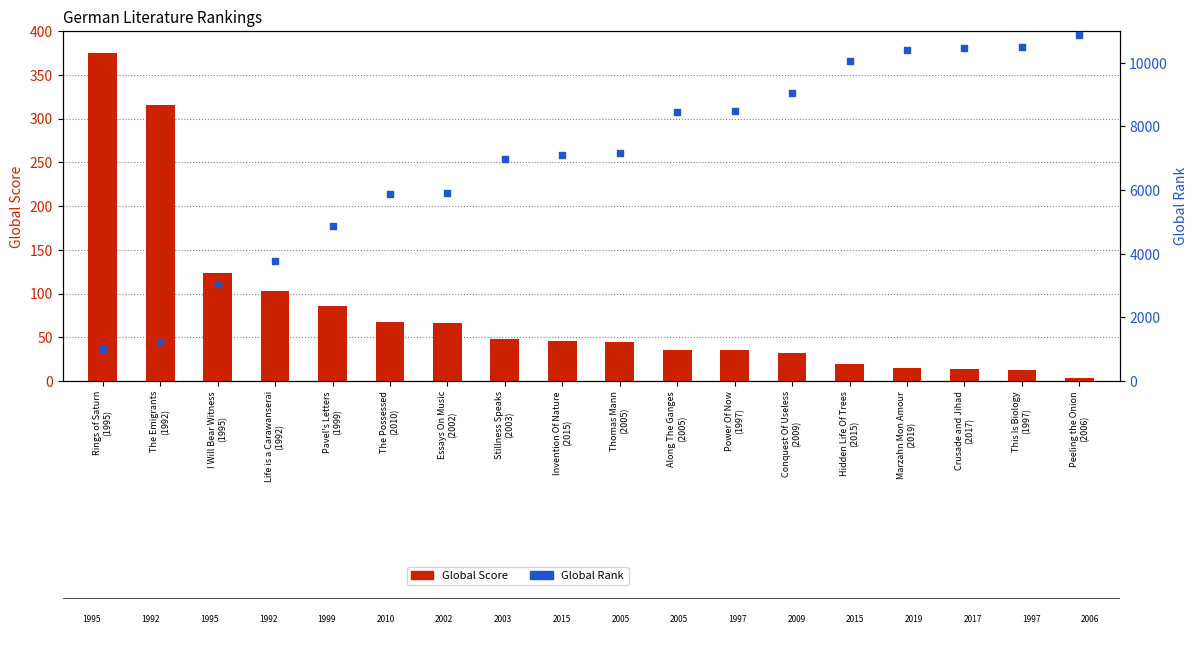

Which series has the largest total across all categories?

Global Rank